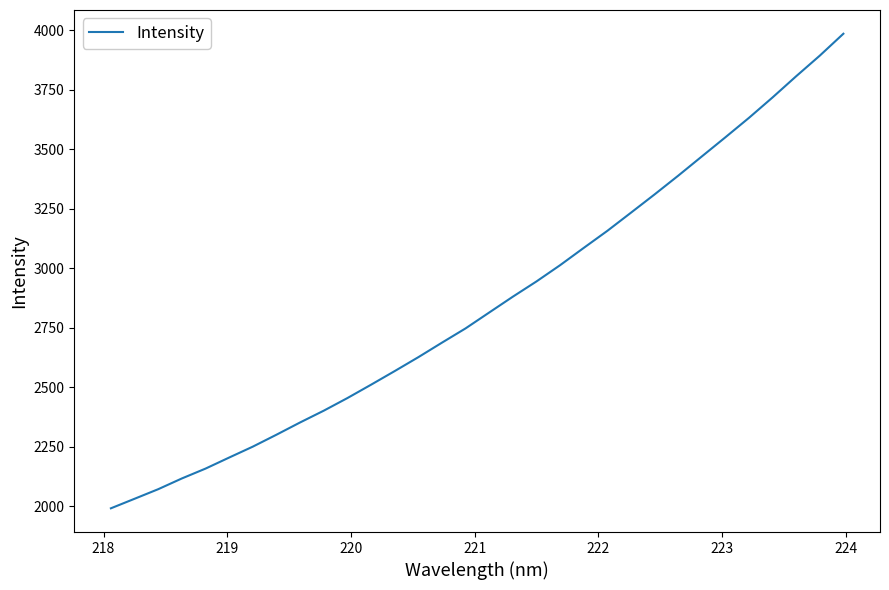

True or false: the data has more than 2 interior local peaks.

False